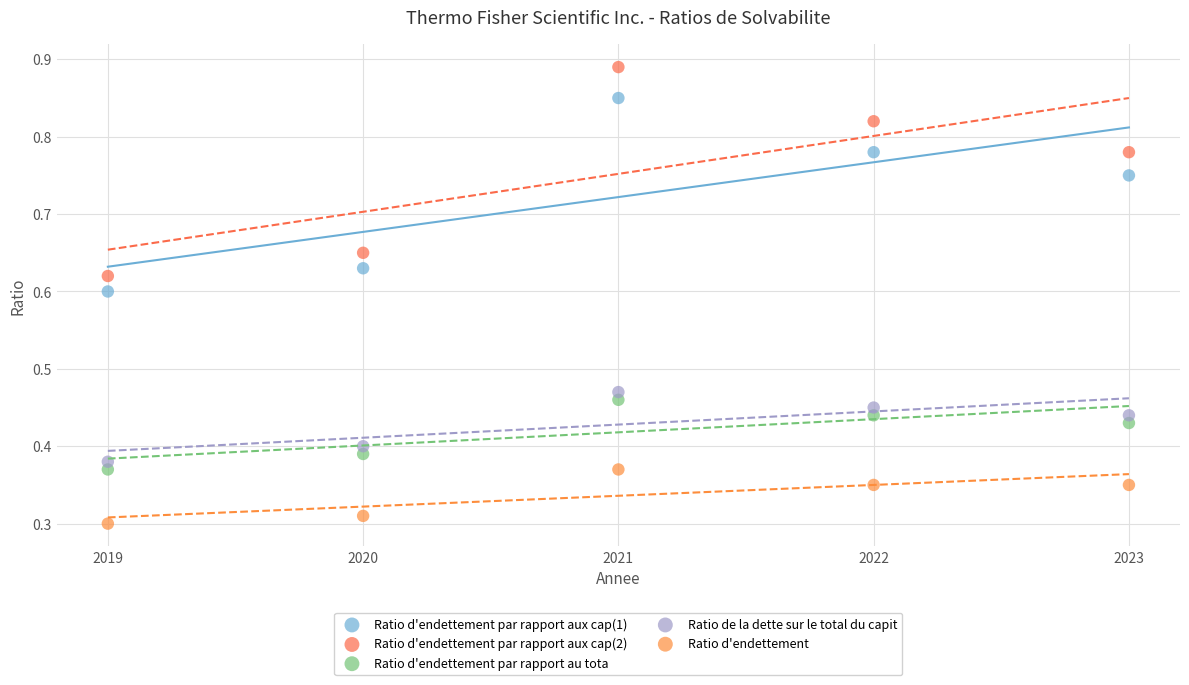

Which series has the widest spread of Y values?

Ratio d'endettement par rapport aux cap(2)